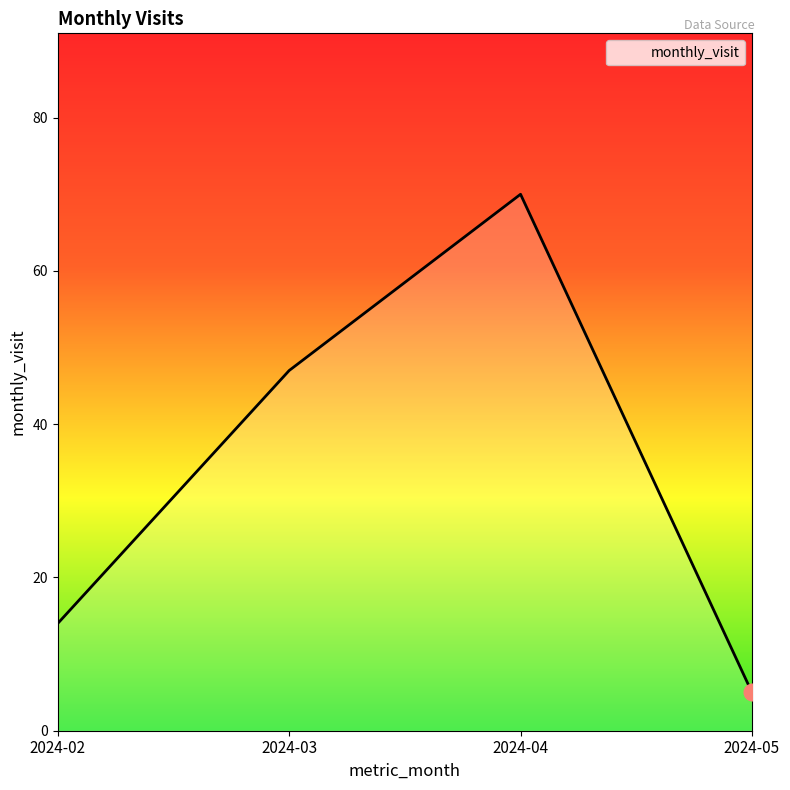

Read the value at 2024-03.

47